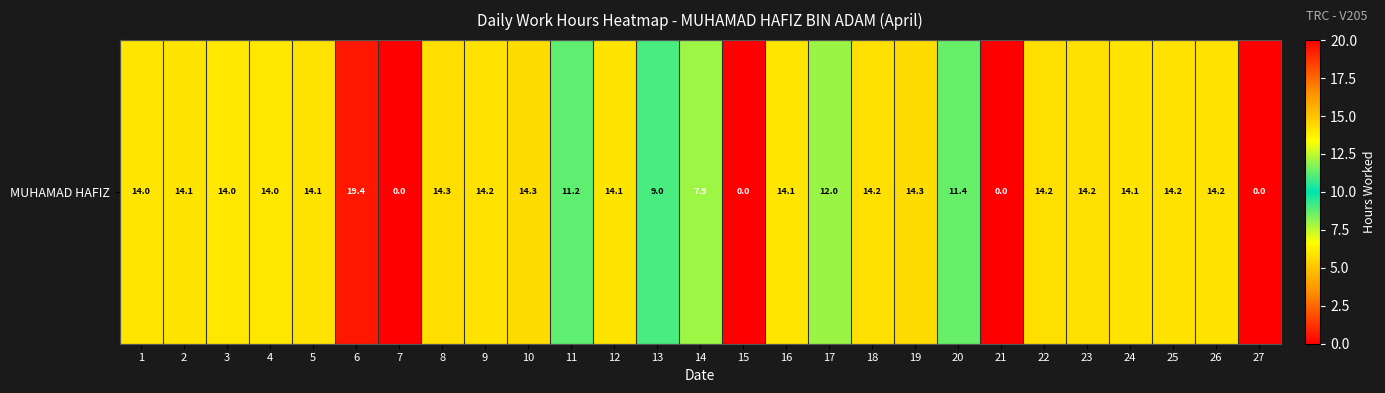

Which category has the highest value across all series?

6